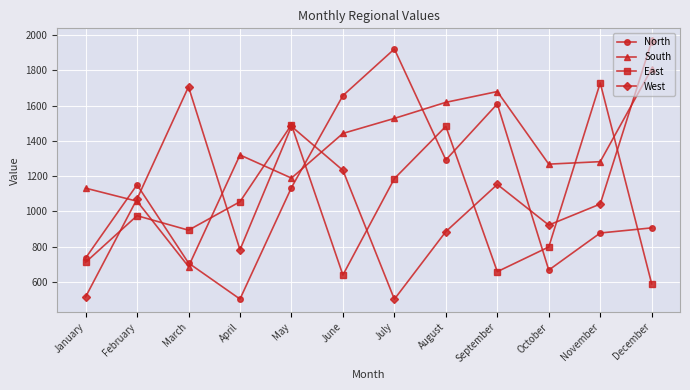

Count the number of data series in this chart.

4